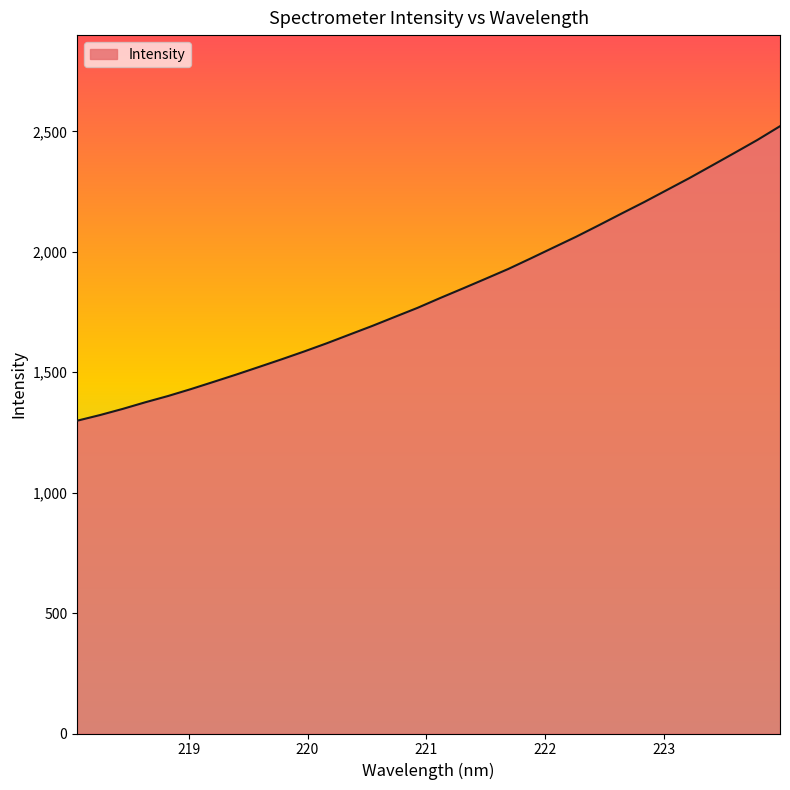

What is the sum of all values?

58570.8